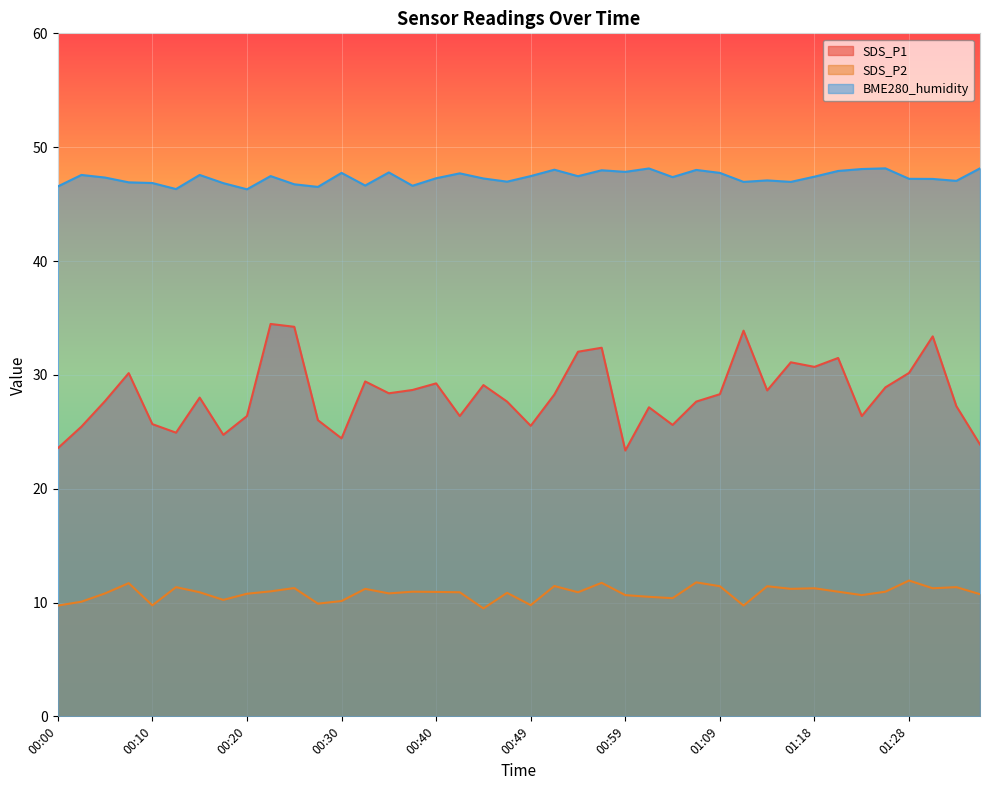

What is the value of the SDS_P1 point at the 38th from the left?

33.4